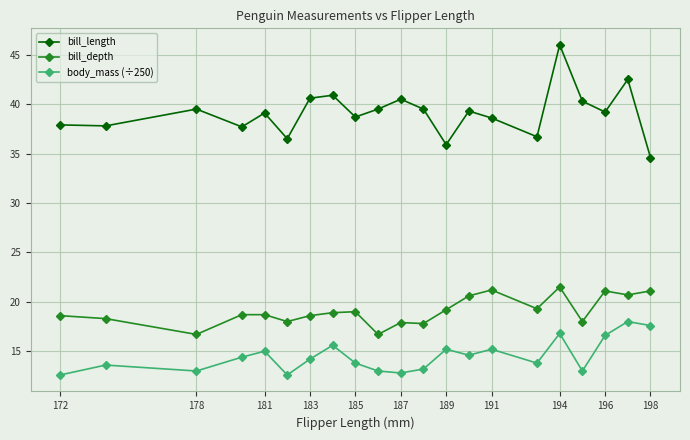

What is the sum of all bill_length values?

821.3